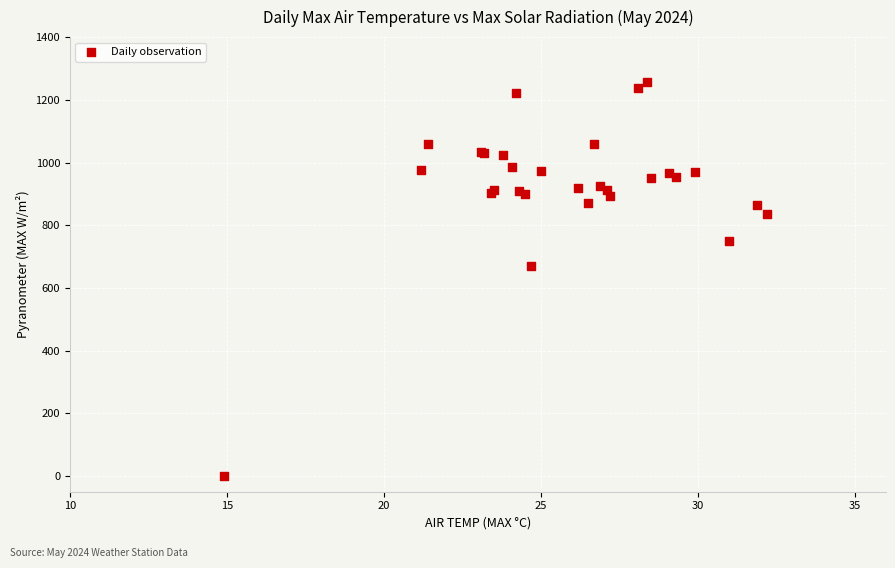

What Y value in the scatter plot is closest to 629?

670.8